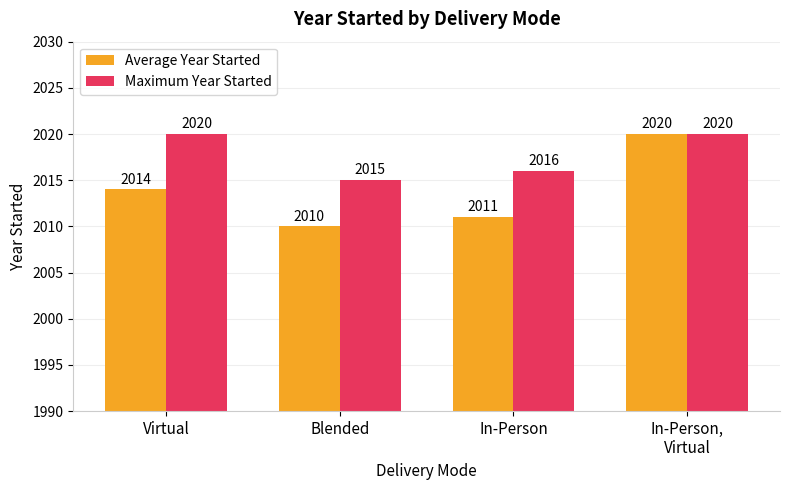

The Maximum Year Started series shows 2020 at Virtual. True or false?

True